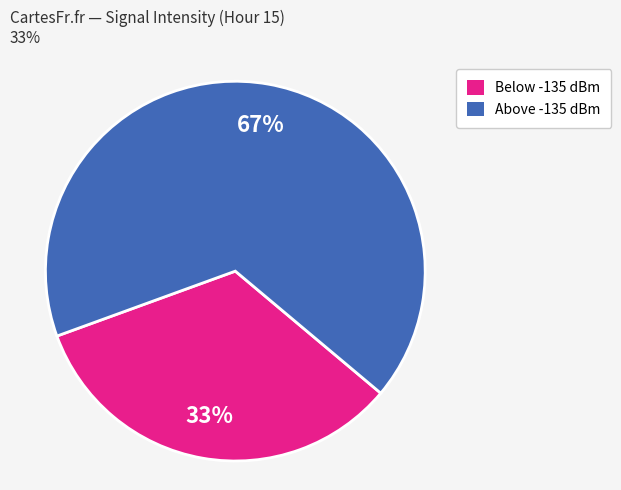

To the nearest percent, what is the average slice percentage?

50%